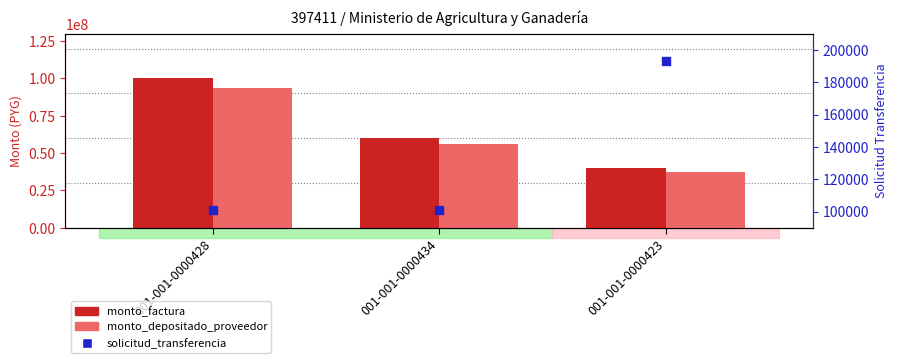

Is the value of monto_factura at 001-001-0000428 greater than the value of monto_depositado_proveedor at 001-001-0000423?

Yes